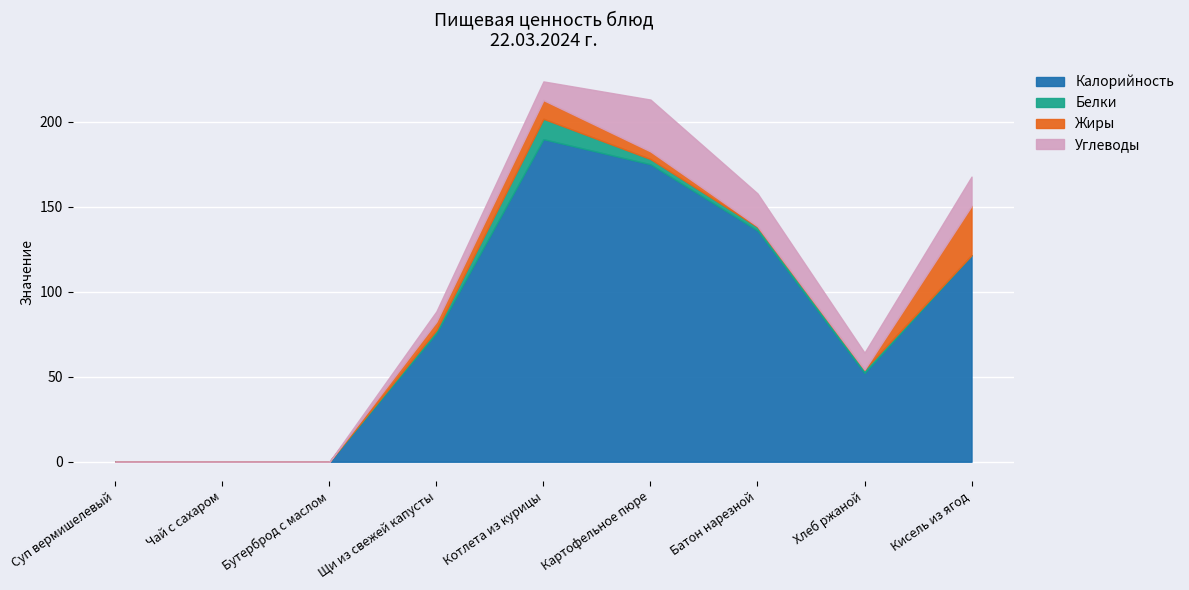

What is the difference between the second highest and second lowest values in the Углеводы series?

19.3